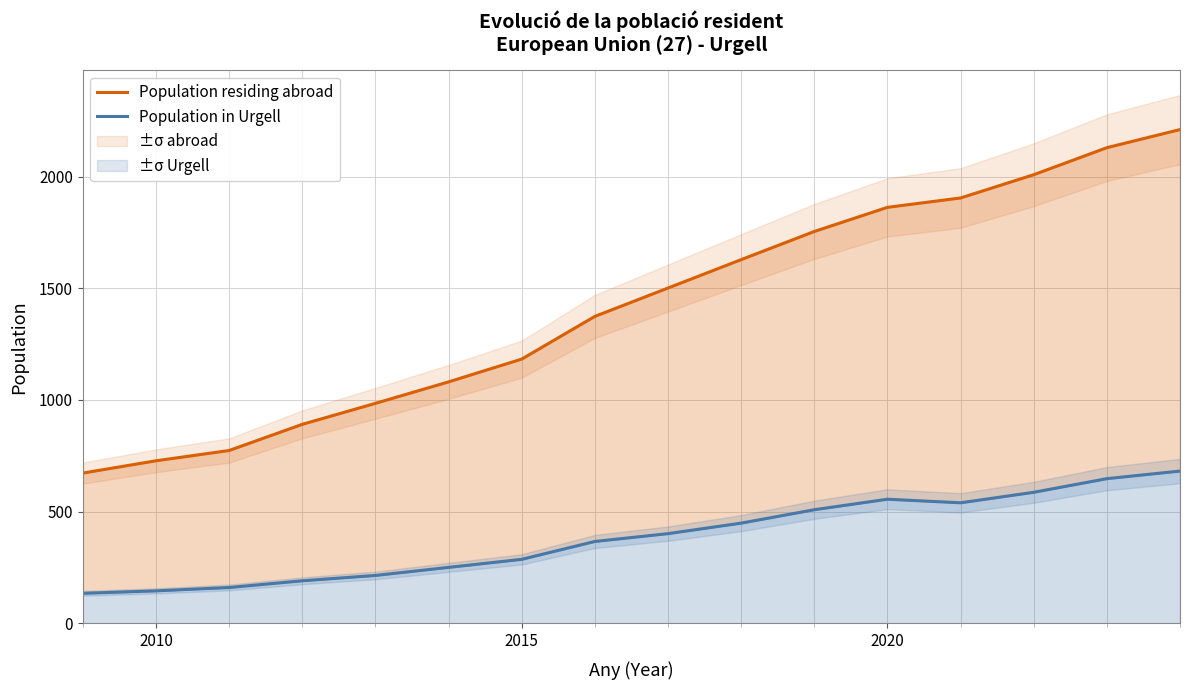

What value does the Population residing abroad series have at 2010?

728